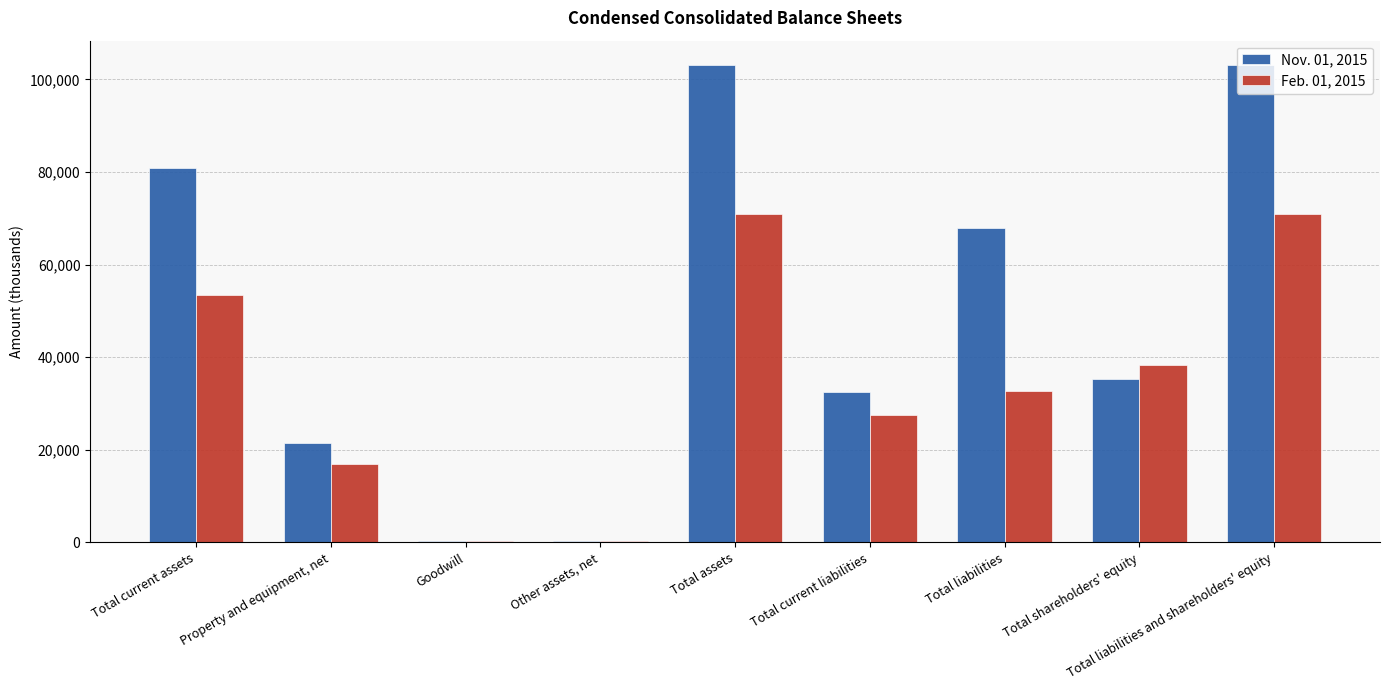

What is the total value across all series at Total shareholders' equity?

73505